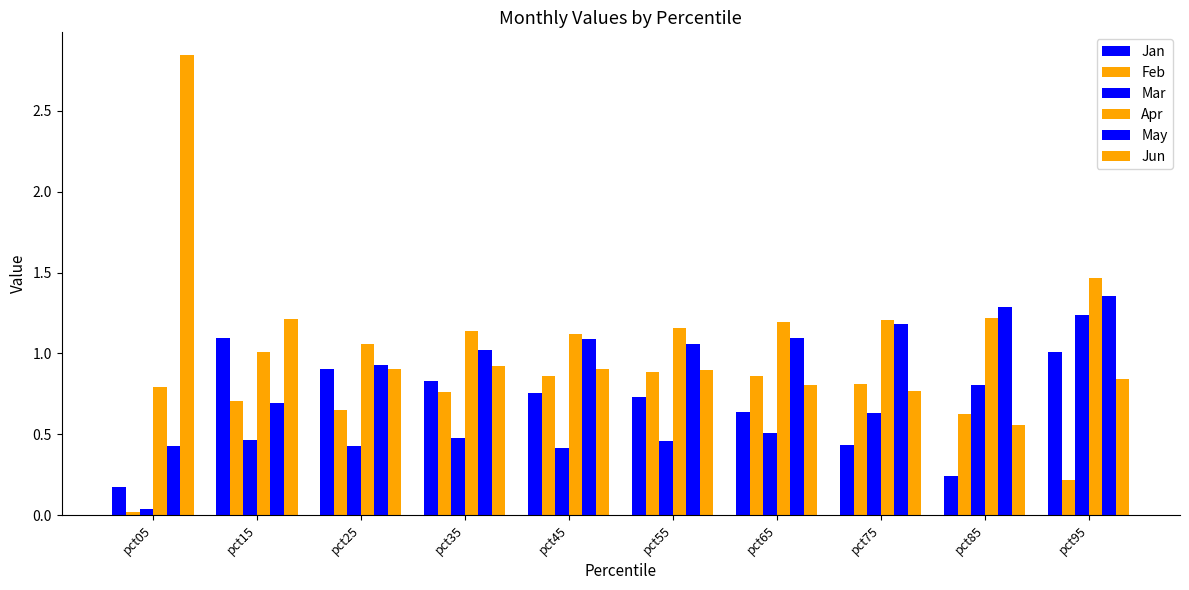

The value of Apr at pct95 is 1.5. True or false?

True